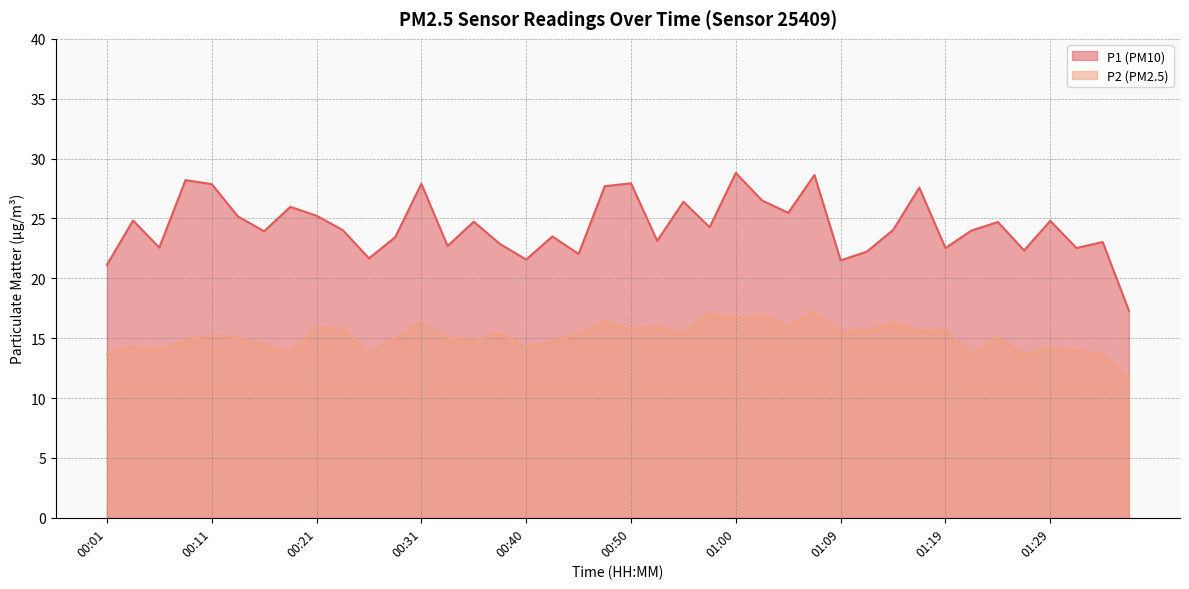

Which category has the lowest value in the P2 series?

01:36